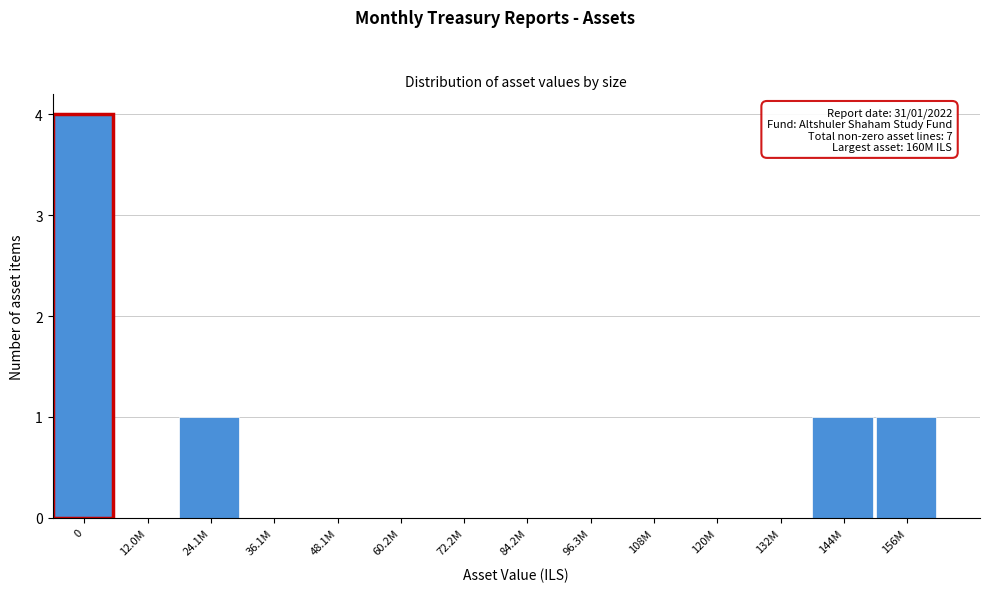

Reading left to right, extract all data points from this chart.

0=4	12.0M=0	24.1M=1	36.1M=0	48.1M=0	60.2M=0	72.2M=0	84.2M=0	96.3M=0	108M=0	120M=0	132M=0	144M=1	156M=1